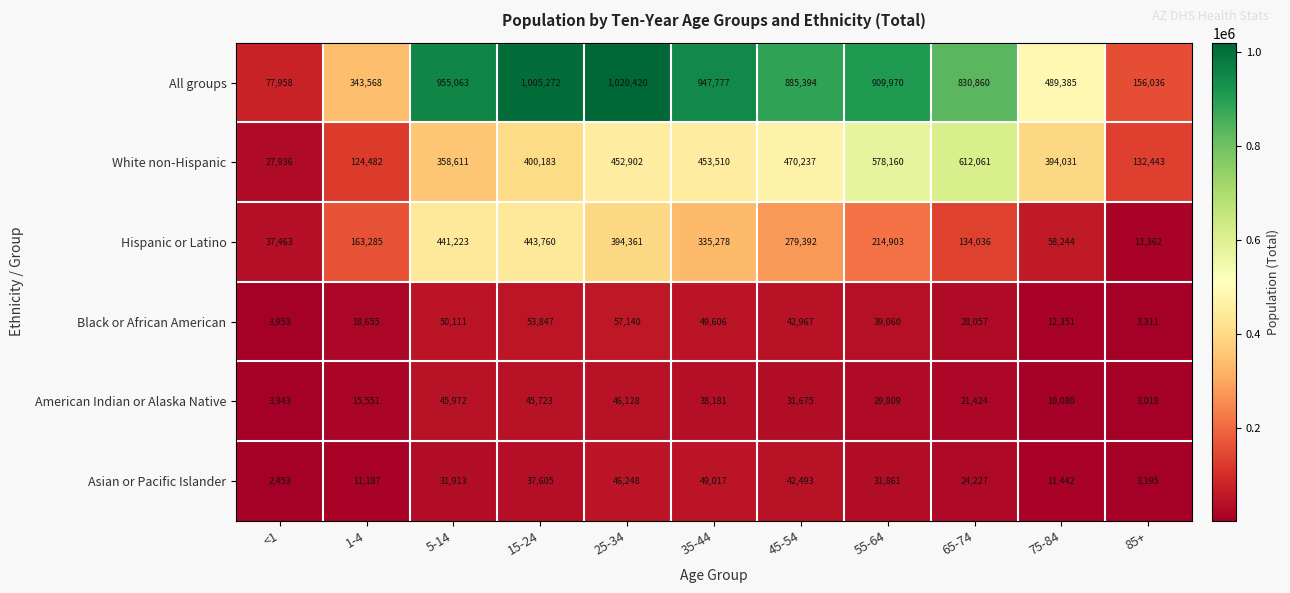

List the series in order of their peak value, lowest first.

American Indian or Alaska Native, Asian or Pacific Islander, Black or African American, Hispanic or Latino, White non-Hispanic, All groups